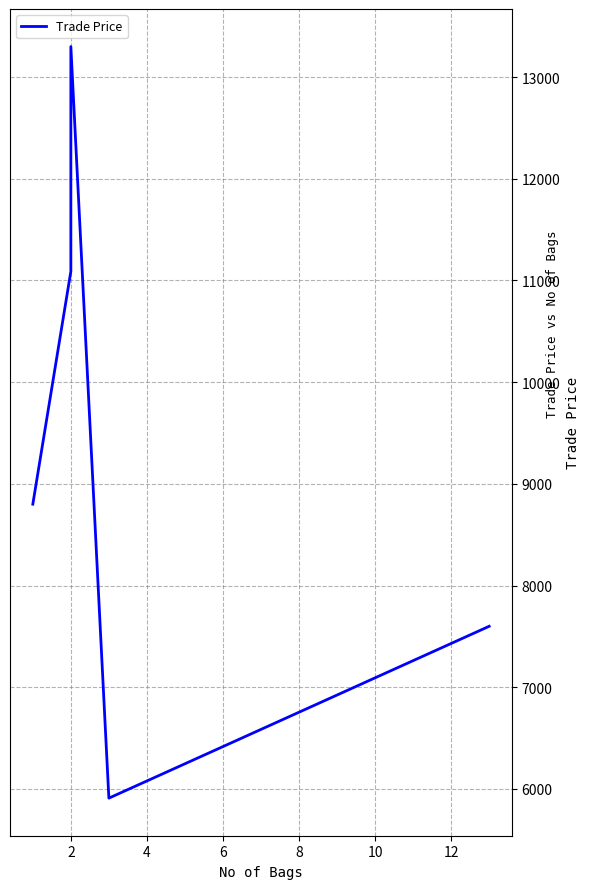

What is the difference between the maximum and minimum values?

7391